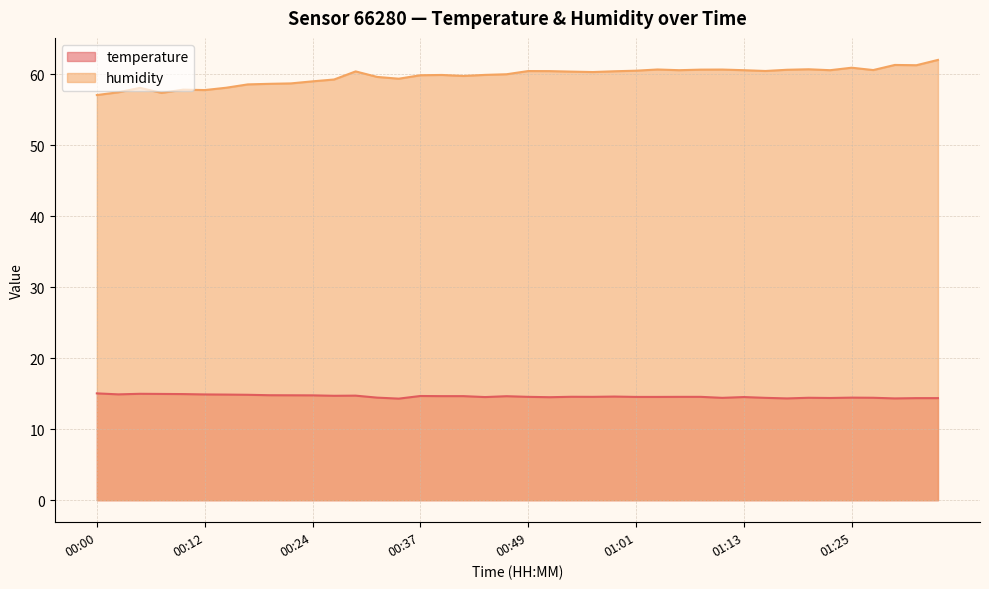

How many values in the humidity series exceed 60?

22